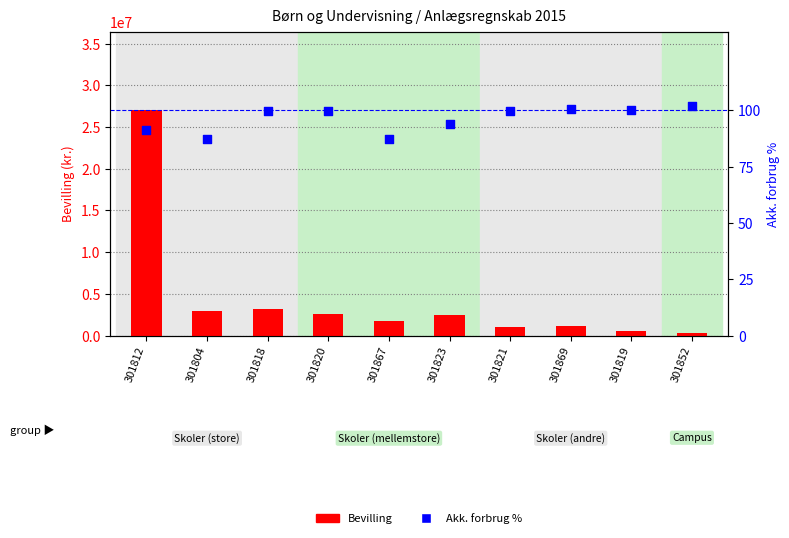

At which category is the sum across all series the highest?

301812